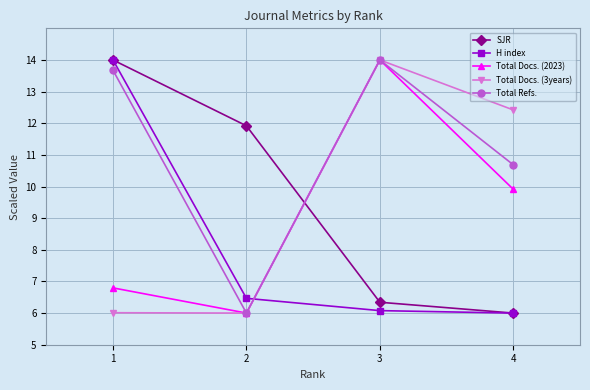

What is the difference between the highest and lowest values at 2?

5.9